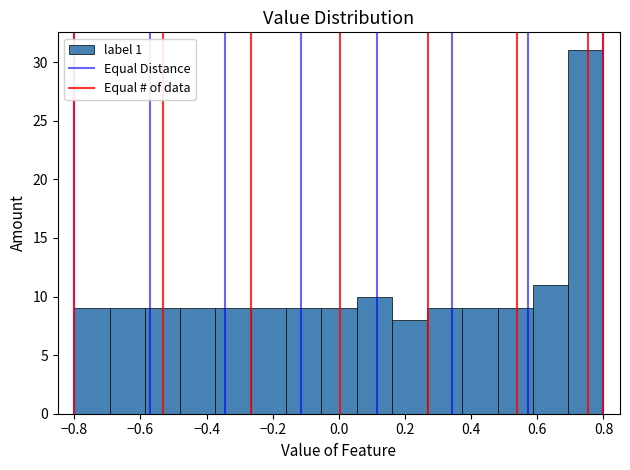

What is the height of the bar covering 0.26 to 0.38 on the x-axis? Neither the bar edges nor the heights are printed on the chart, so give them approximately, as read against the axes.

9